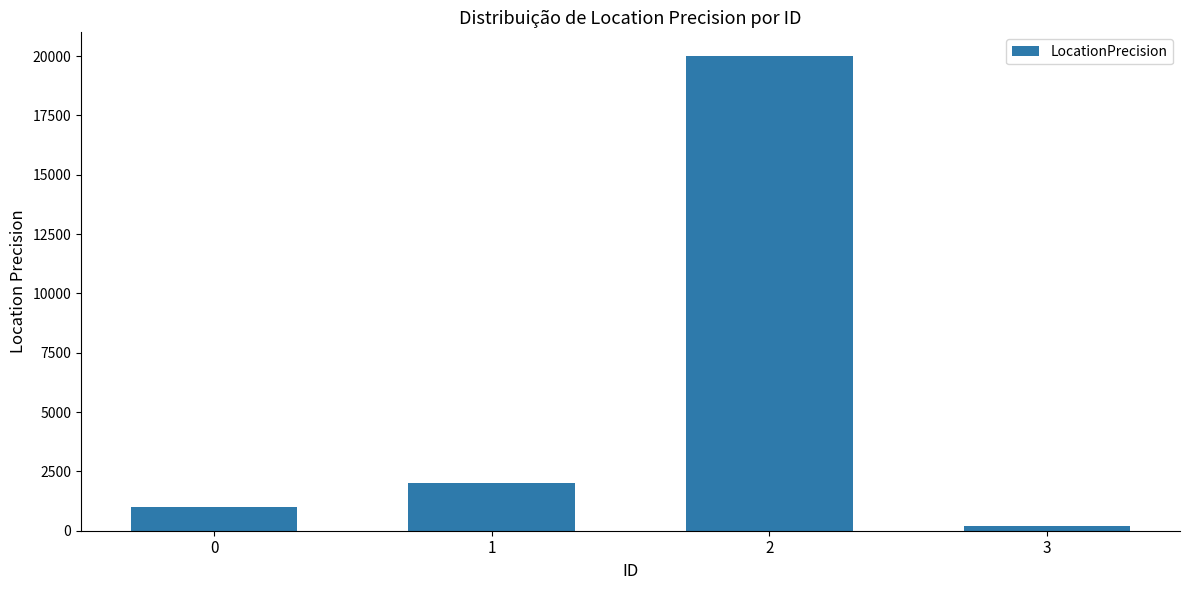

How many values are below 2000?

2